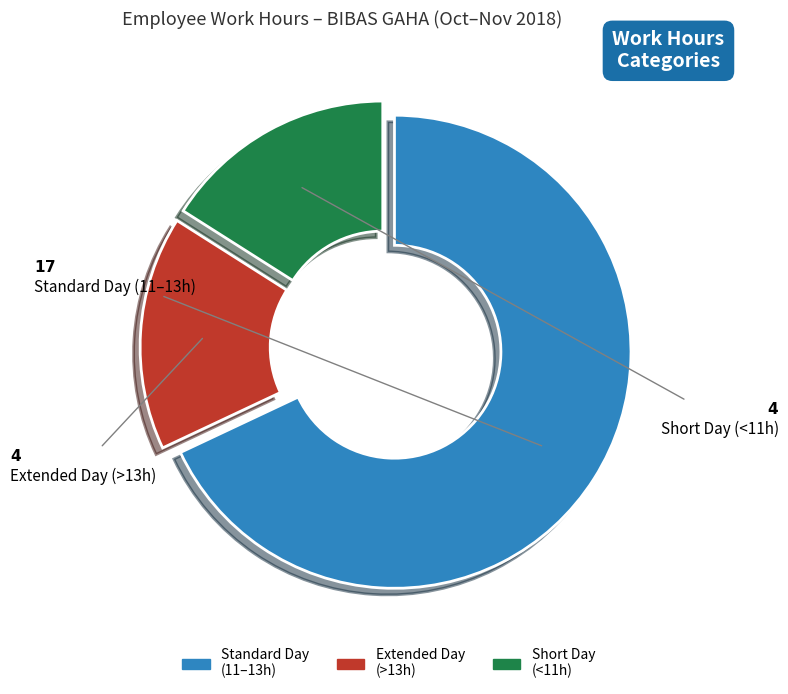

Is Extended Day (>13h) the majority of the pie?

No